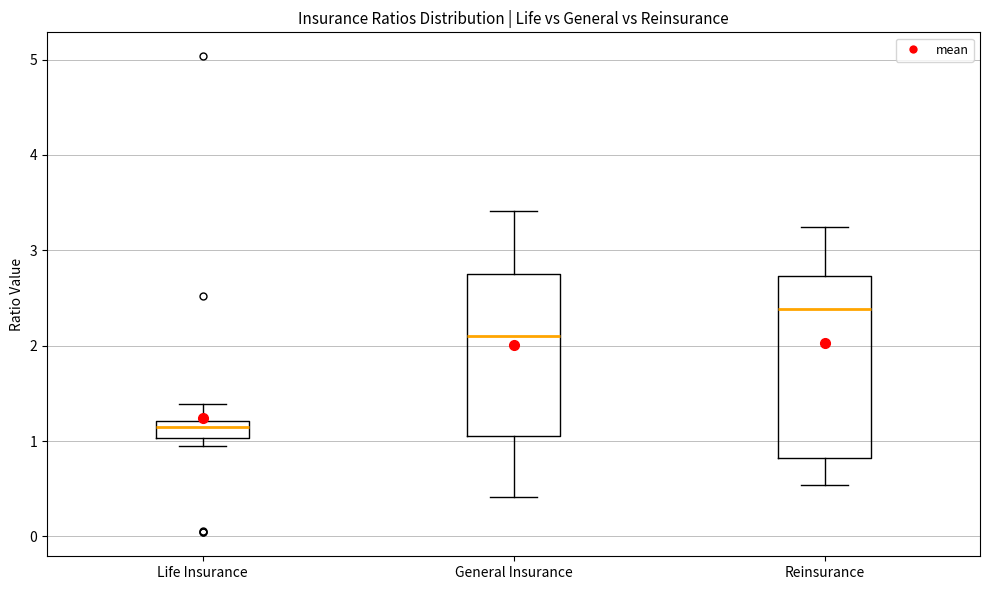

Reading left to right, read every box against the y-axis: the position of its median line, the range the box covers, and the ends of its whiskers. The values are not printed on the chart, so give them approximately, as read against the axis.

Life Insurance: median 1.2 (inside the box), box 1.0 to 1.2, whiskers 0.9 to 1.4
General Insurance: median 2.1, box 1.0 to 2.8, whiskers 0.4 to 3.4
Reinsurance: median 2.4, box 0.8 to 2.7, whiskers 0.5 to 3.2